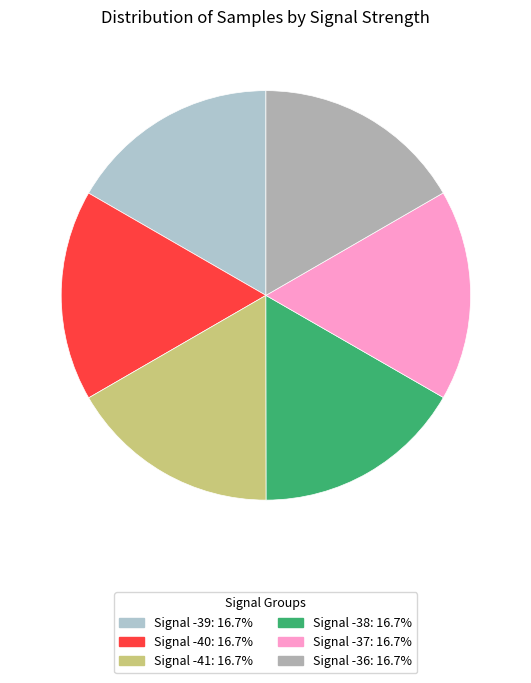

The Signal -41 slice represents 7% of the pie. True or false?

False